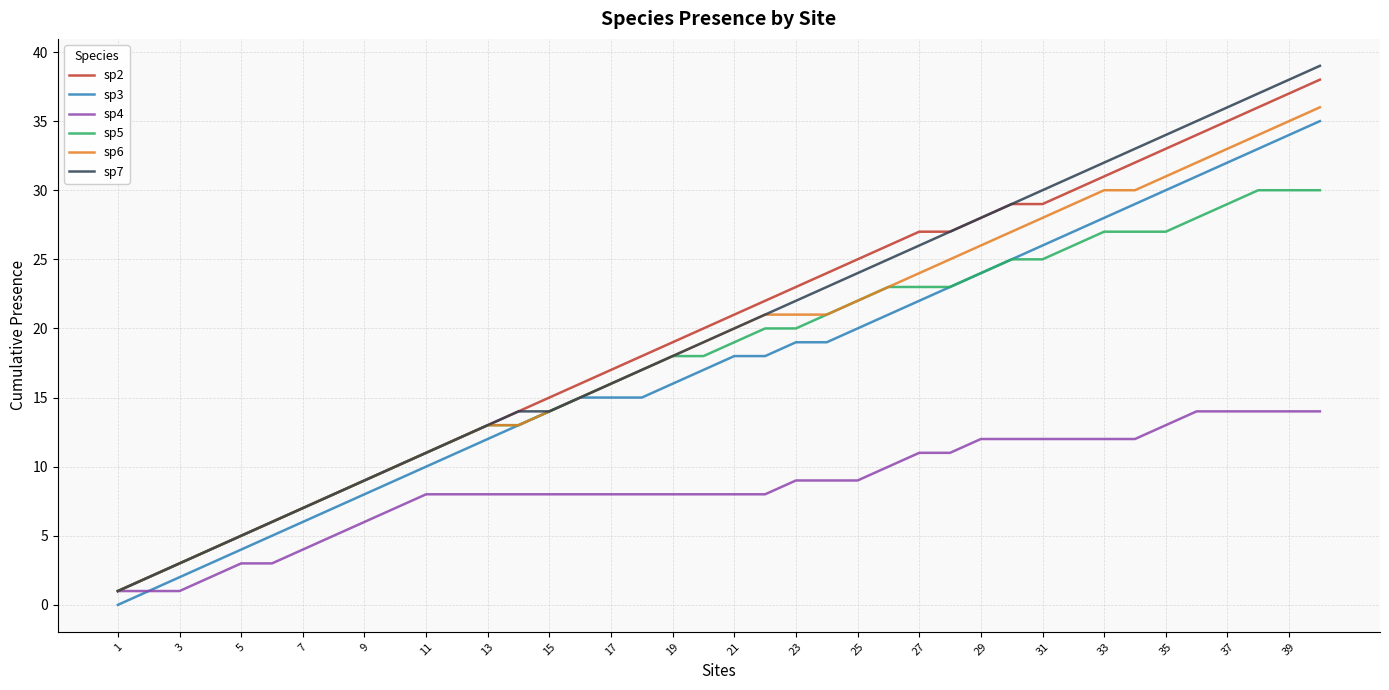

Which series has the widest spread of values?

sp7